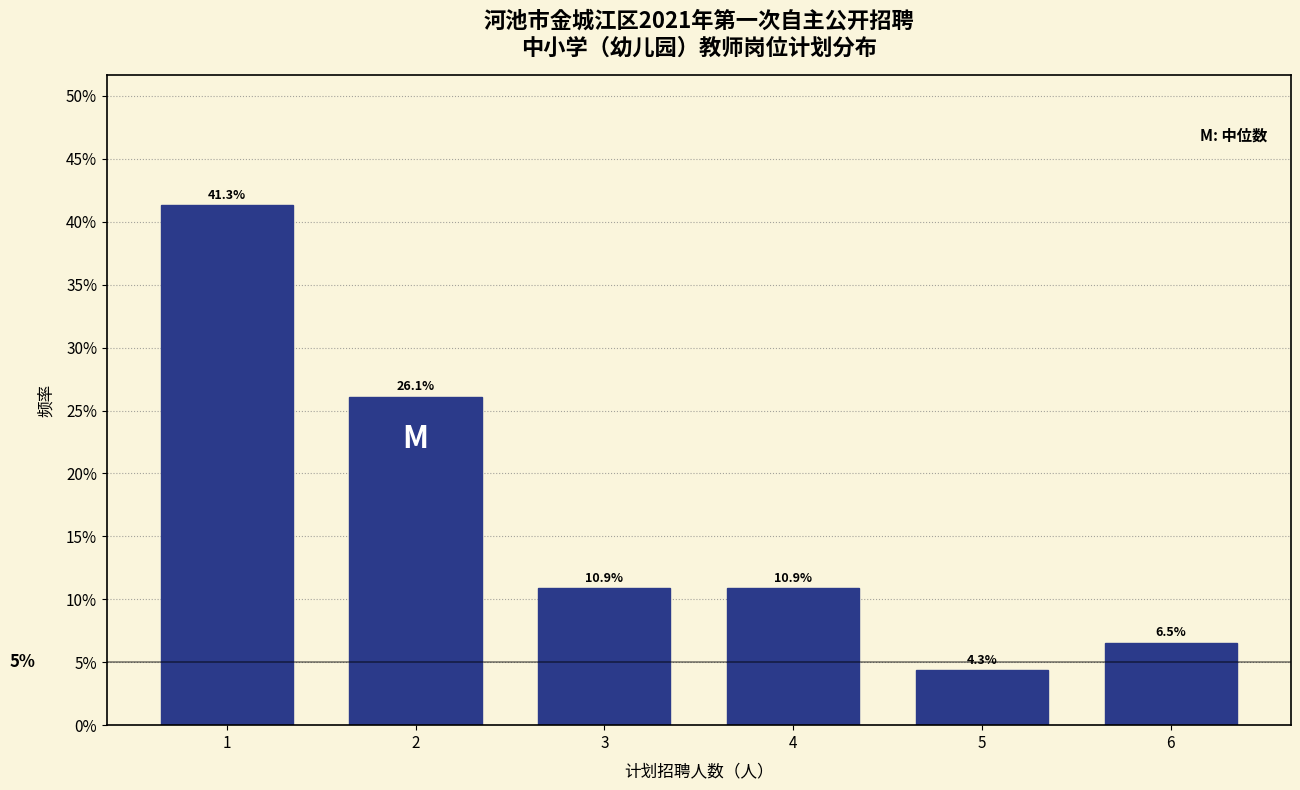

Reading left to right, list all the values displayed in this chart.

41.3	26.1	10.9	10.9	4.3	6.5